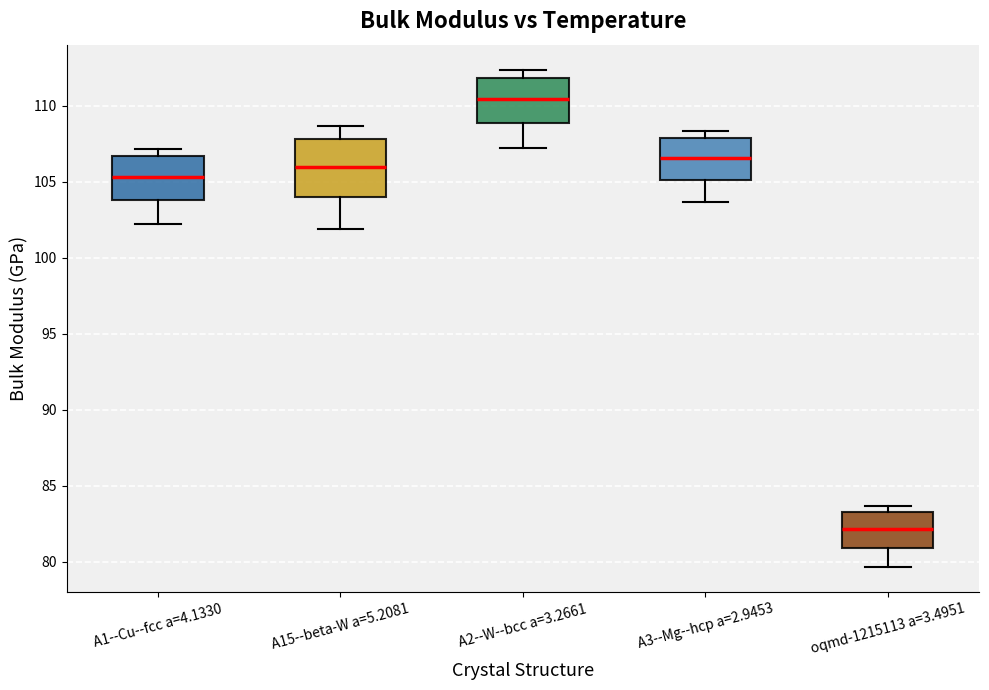

Which box is the tallest, from its lower edge to its upper edge?

A15--beta-W a=5.2081